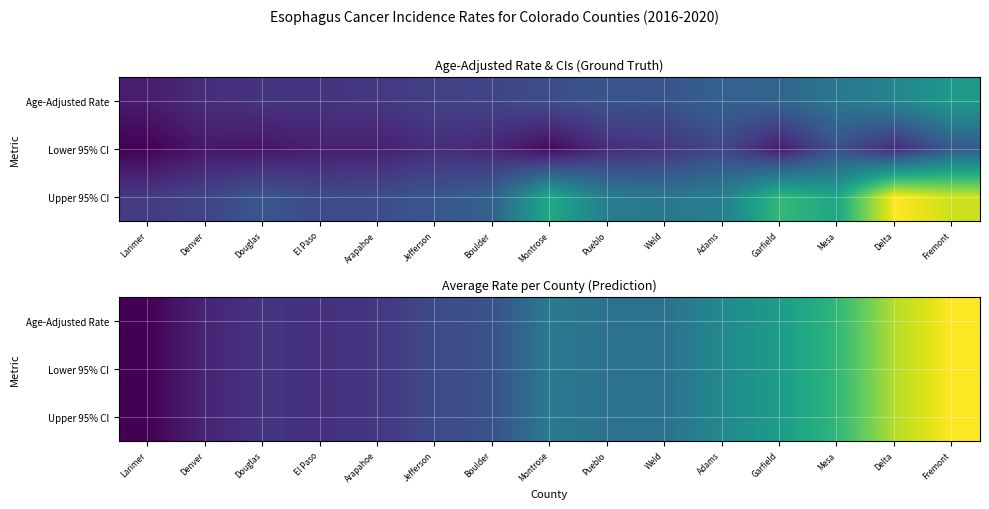

How many series are shown in this chart?

3